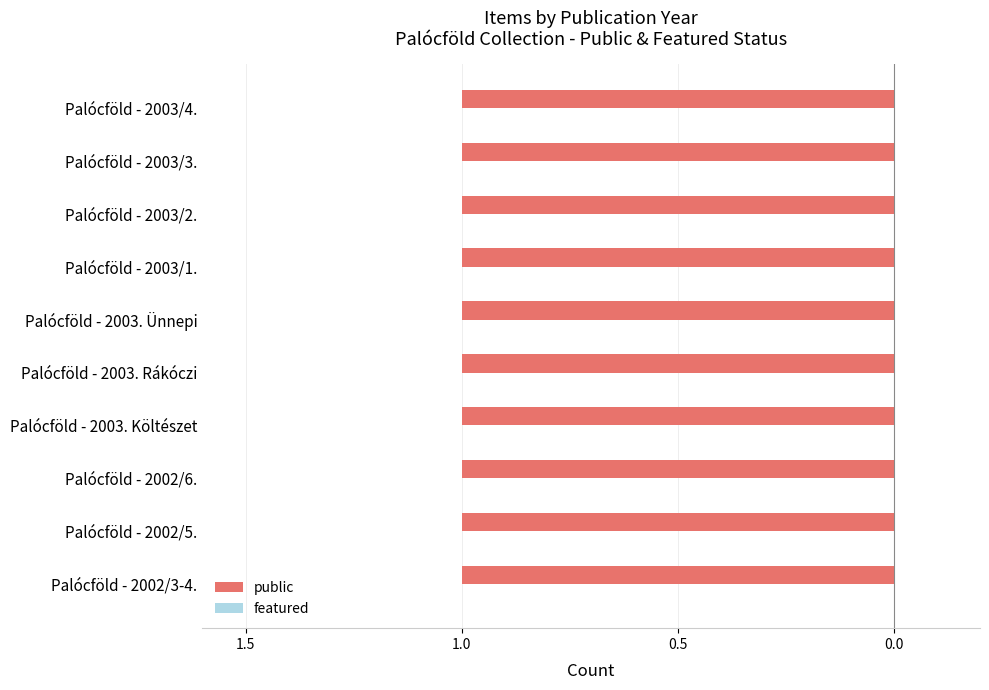

How many bars are there in total?

20